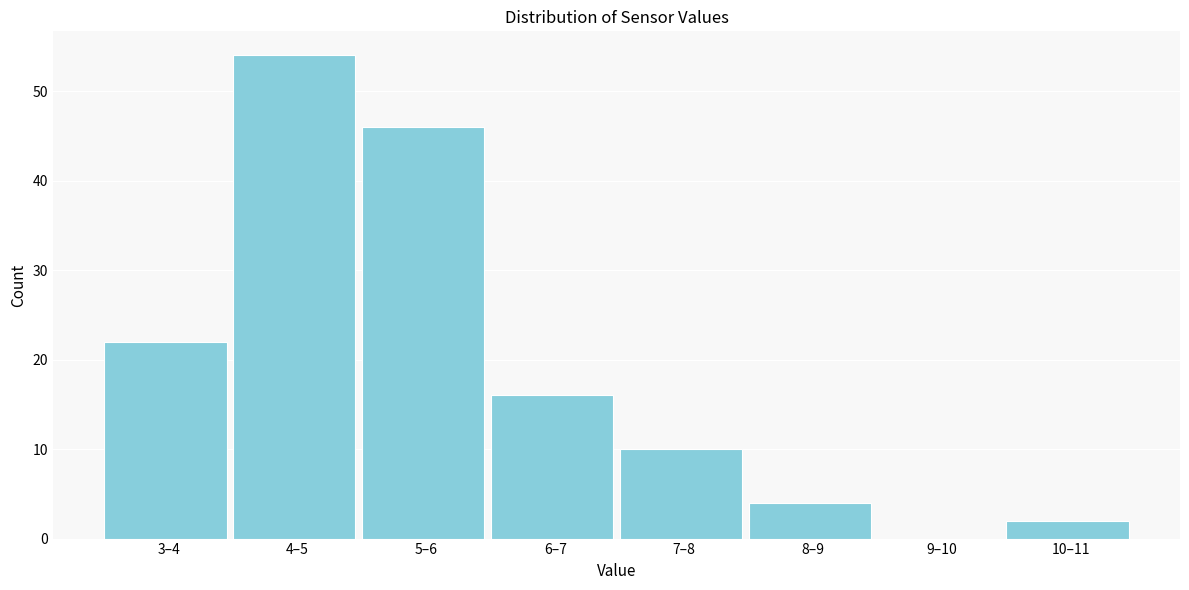

Reading left to right, transcribe all the data shown in this chart.

3–4=22	4–5=54	5–6=46	6–7=16	7–8=10	8–9=4	9–10=0	10–11=2